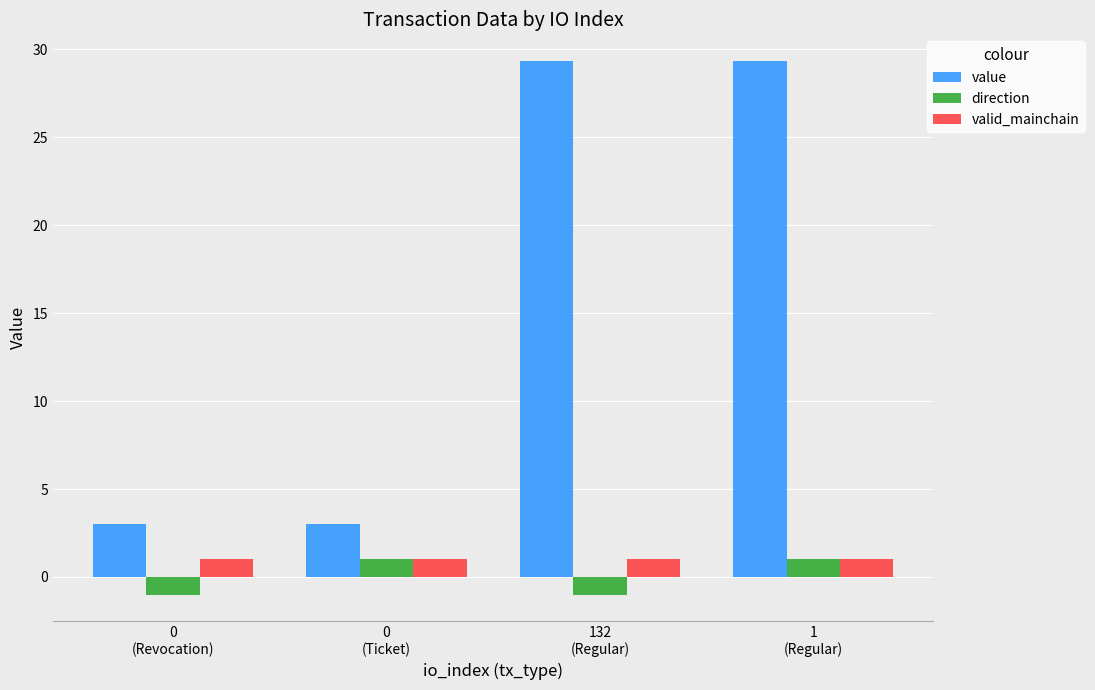

What is the minimum value shown in the chart?

-1.0